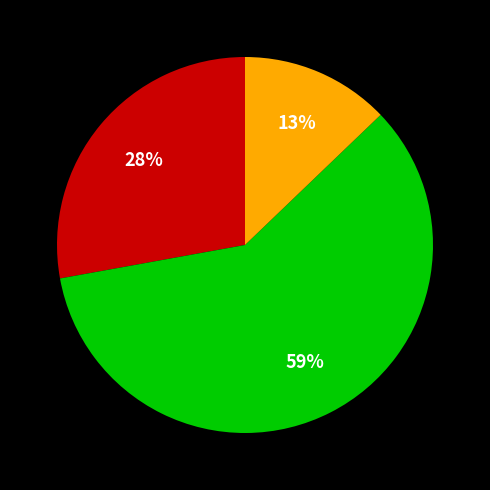

Is there any slice that represents more than half of the pie?

Yes